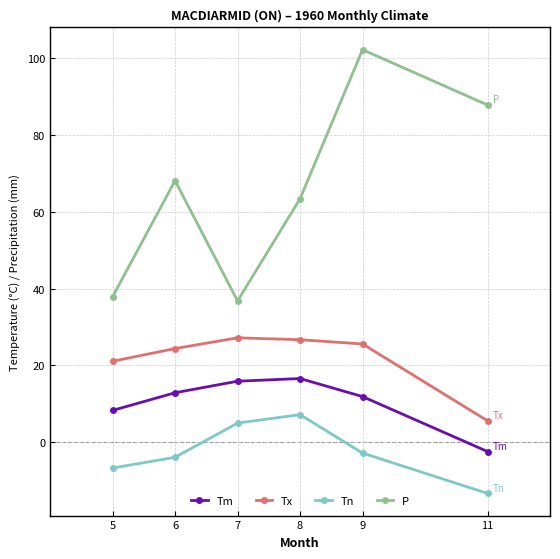

What is the average value of the Tm series?

10.5